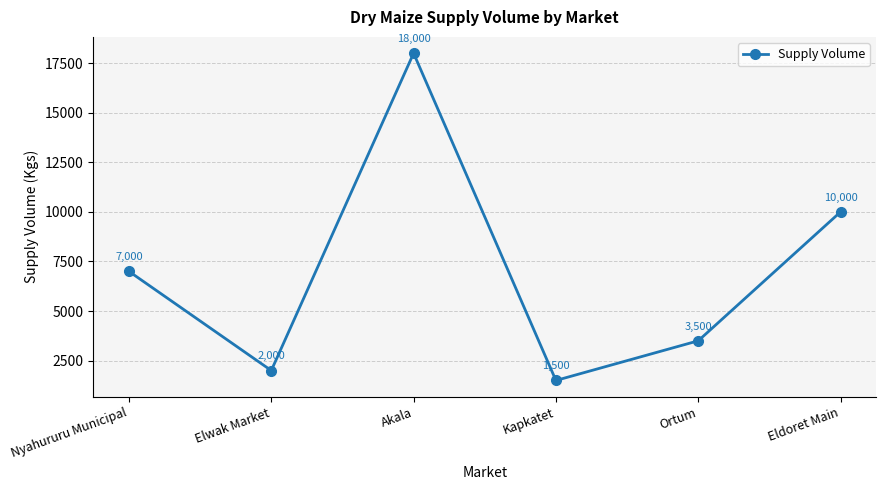

What is the ratio of the value at Elwak Market to the value at Nyahururu Municipal?

0.3